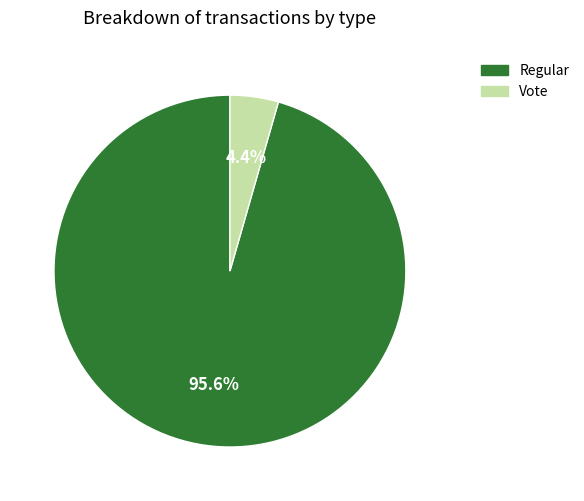

Which has a higher value, Regular or Vote?

Regular